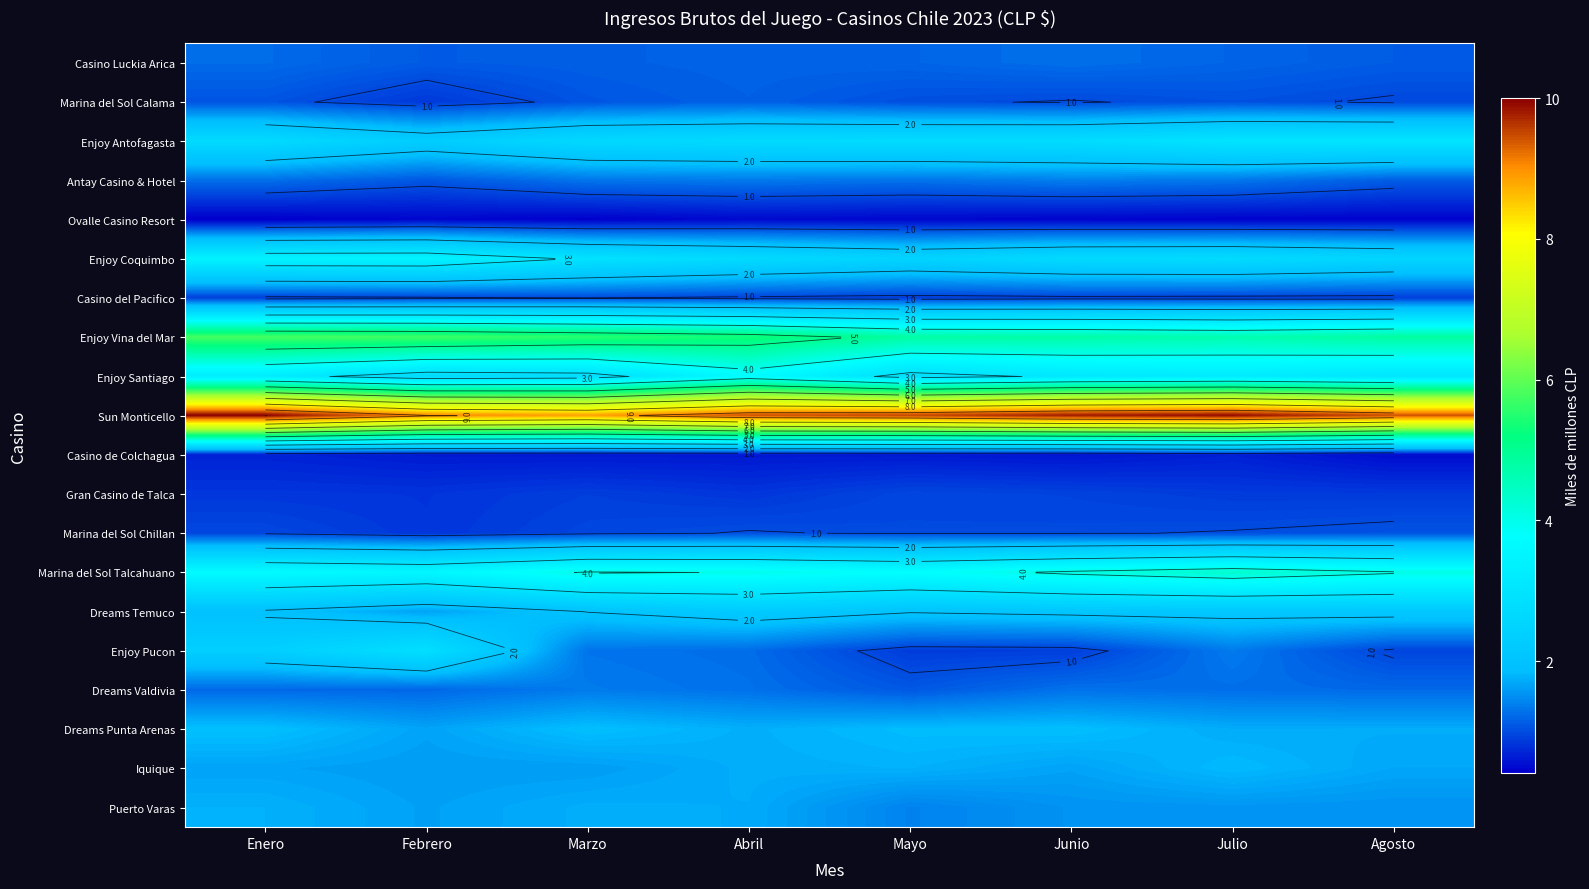

At which category does the chart reach its peak across all series?

Enero